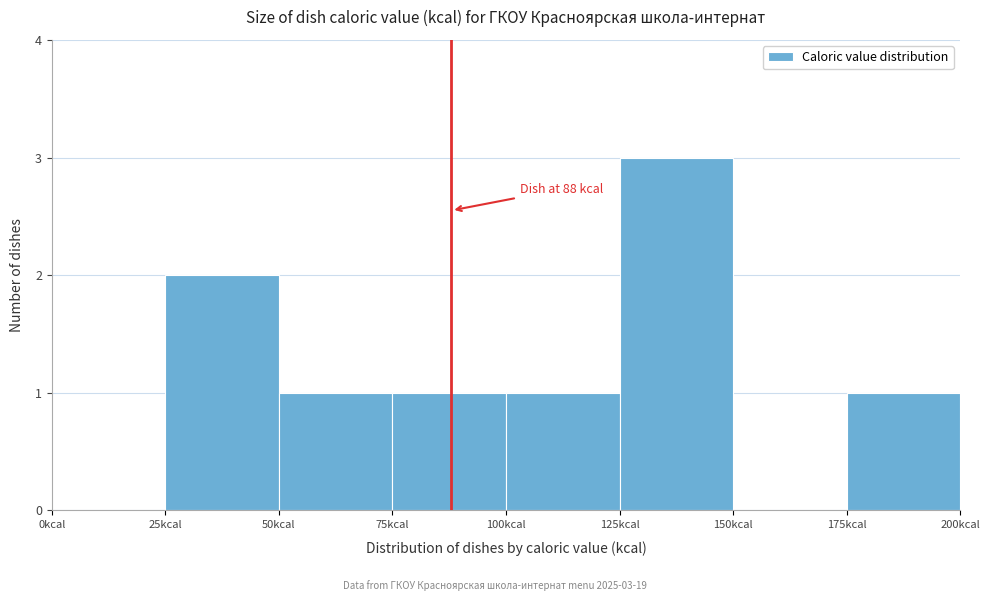

Which range on the x-axis has the tallest bar?

125 to 150